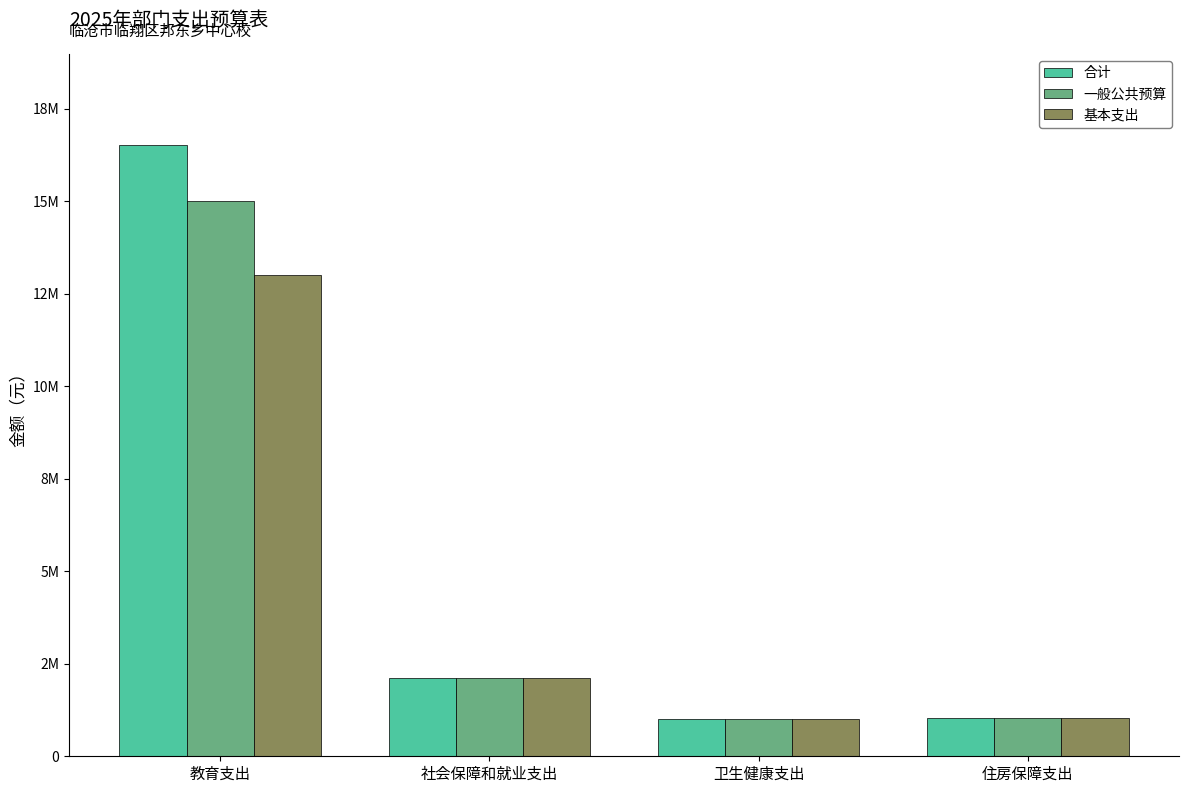

At how many categories does at least one series exceed 9036702?

1